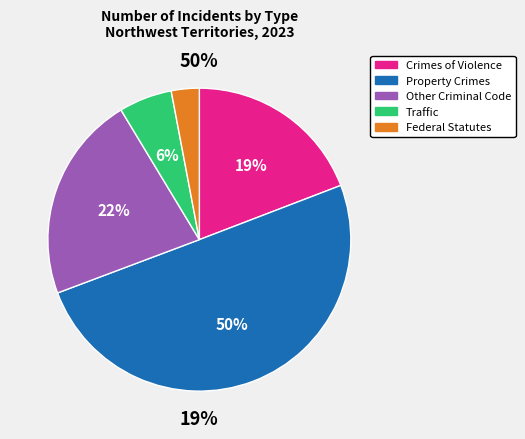

The Traffic slice represents 12% of the pie. True or false?

False